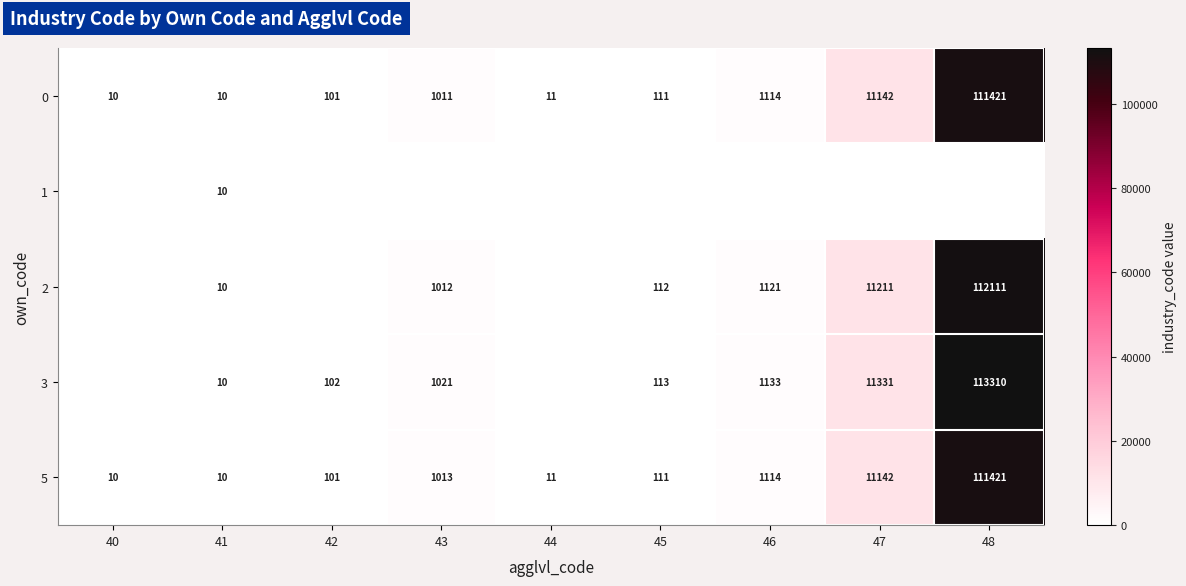

At which label does 5 reach its peak?

48